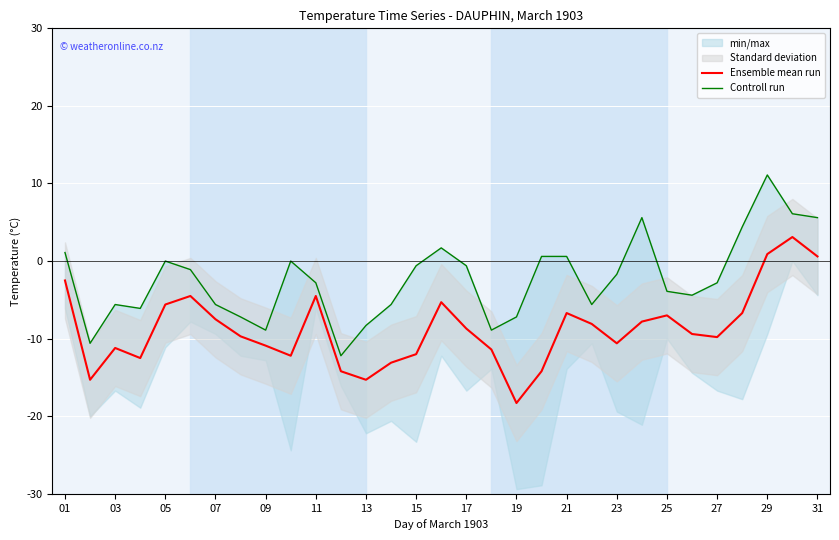

What is the difference between the maximum and minimum values in the Ensemble mean run series?

21.4